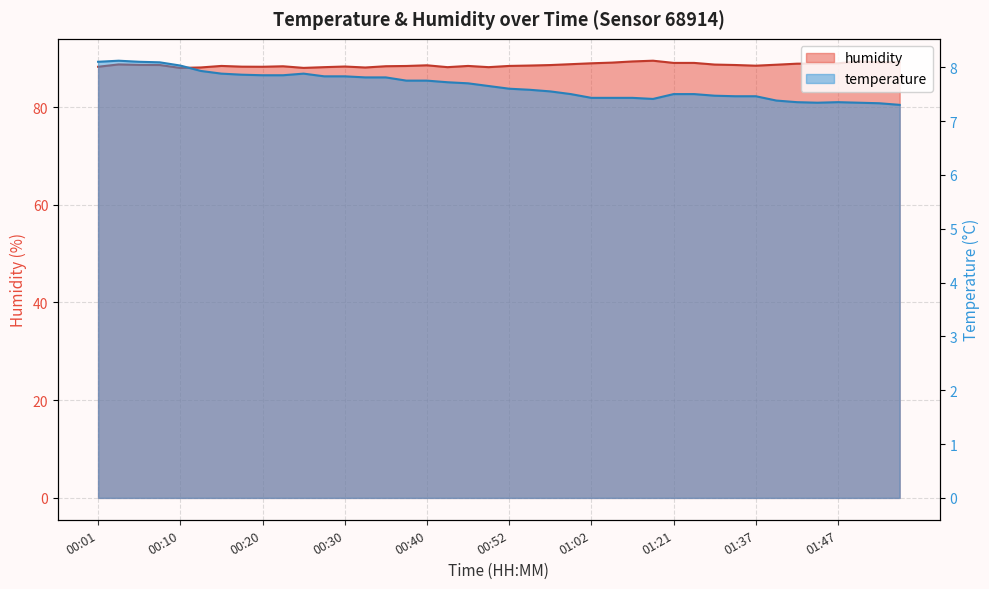

True or false: humidity and temperature intersect in this chart.

False